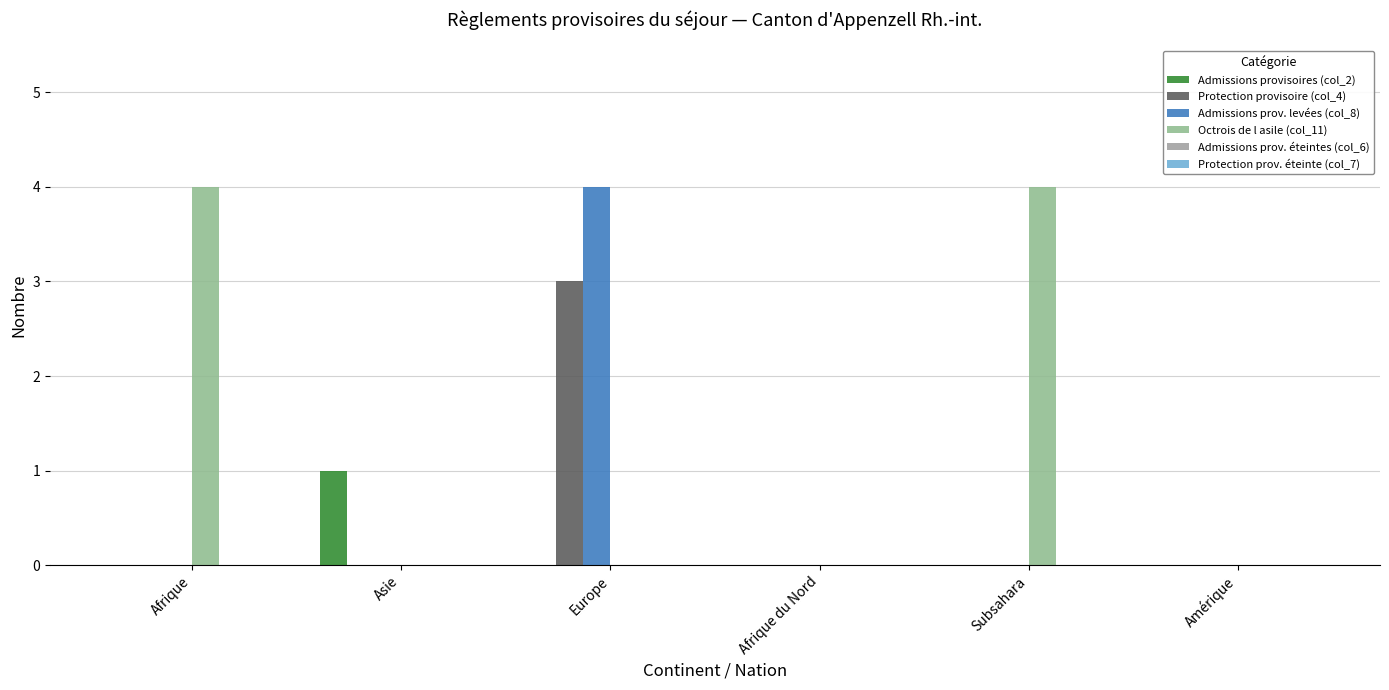

Which has a higher value, Subsahara or Afrique du Nord?

Subsahara